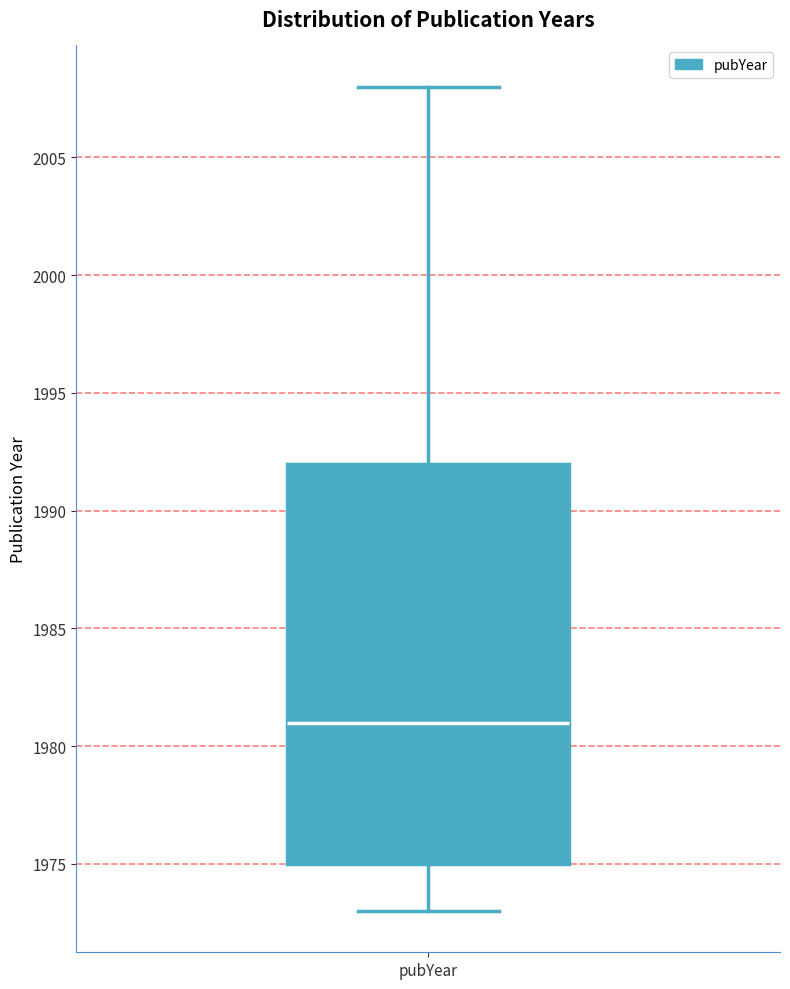

Transcribe this box plot: give where the median line is, the range the box spans, and where the two whiskers end, as read against the y-axis. The values are not printed on the chart, so give them approximately, as read against the axis.

median 1981, box 1975 to 1992, whiskers 1973 to 2008